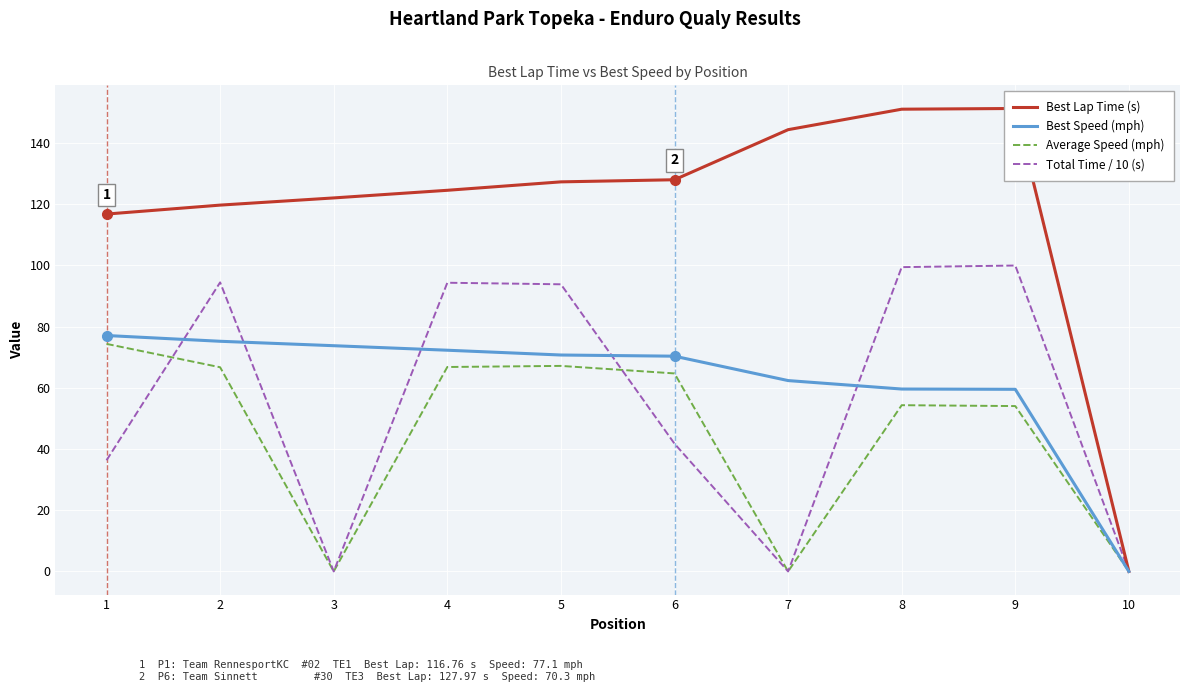

Where is Total Time / 10 (s) nearest to the value 49?

6